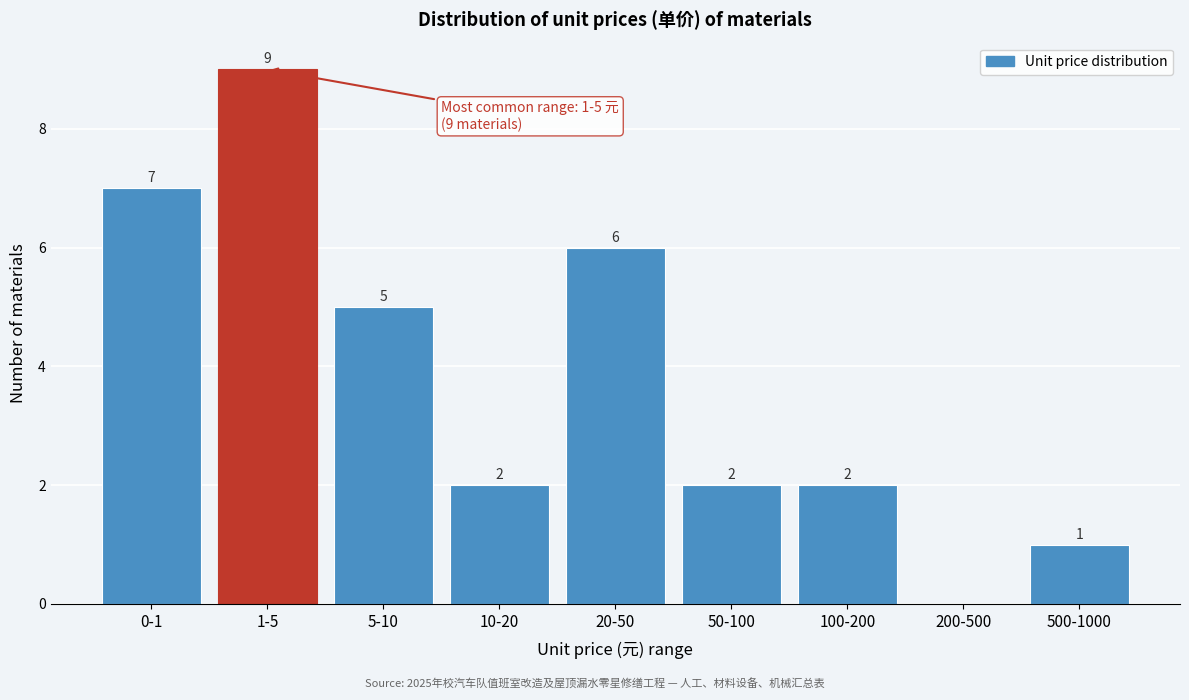

Reading left to right, transcribe all the data shown in this chart.

0-1=7	1-5=9	5-10=5	10-20=2	20-50=6	50-100=2	100-200=2	200-500=0	500-1000=1